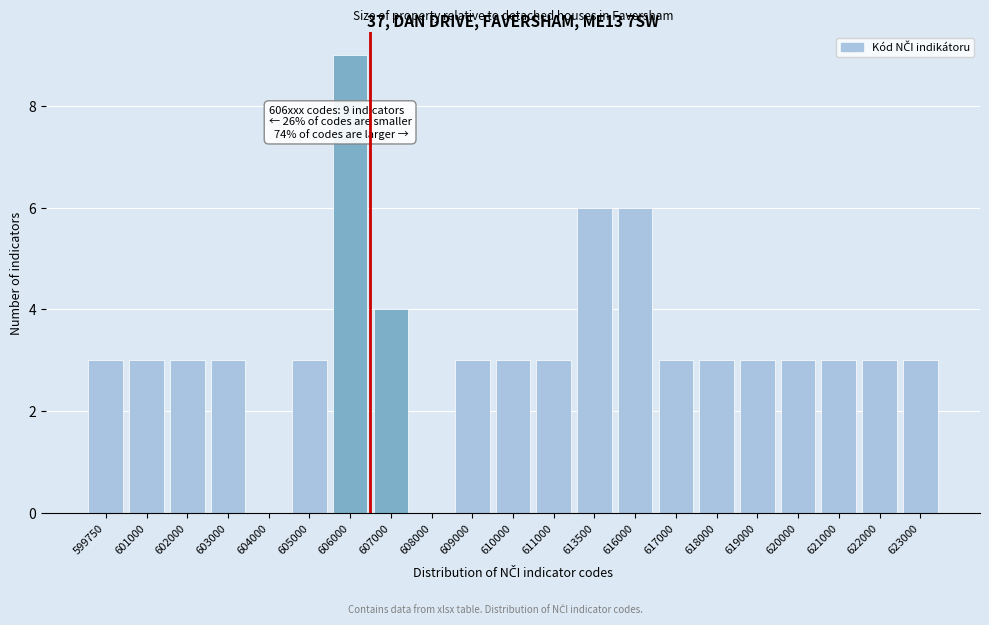

Reading right to left, transcribe all the data shown in this chart.

623000=3	622000=3	621000=3	620000=3	619000=3	618000=3	617000=3	616000=6	613500=6	611000=3	610000=3	609000=3	608000=0	607000=4	606000=9	605000=3	604000=0	603000=3	602000=3	601000=3	599750=3